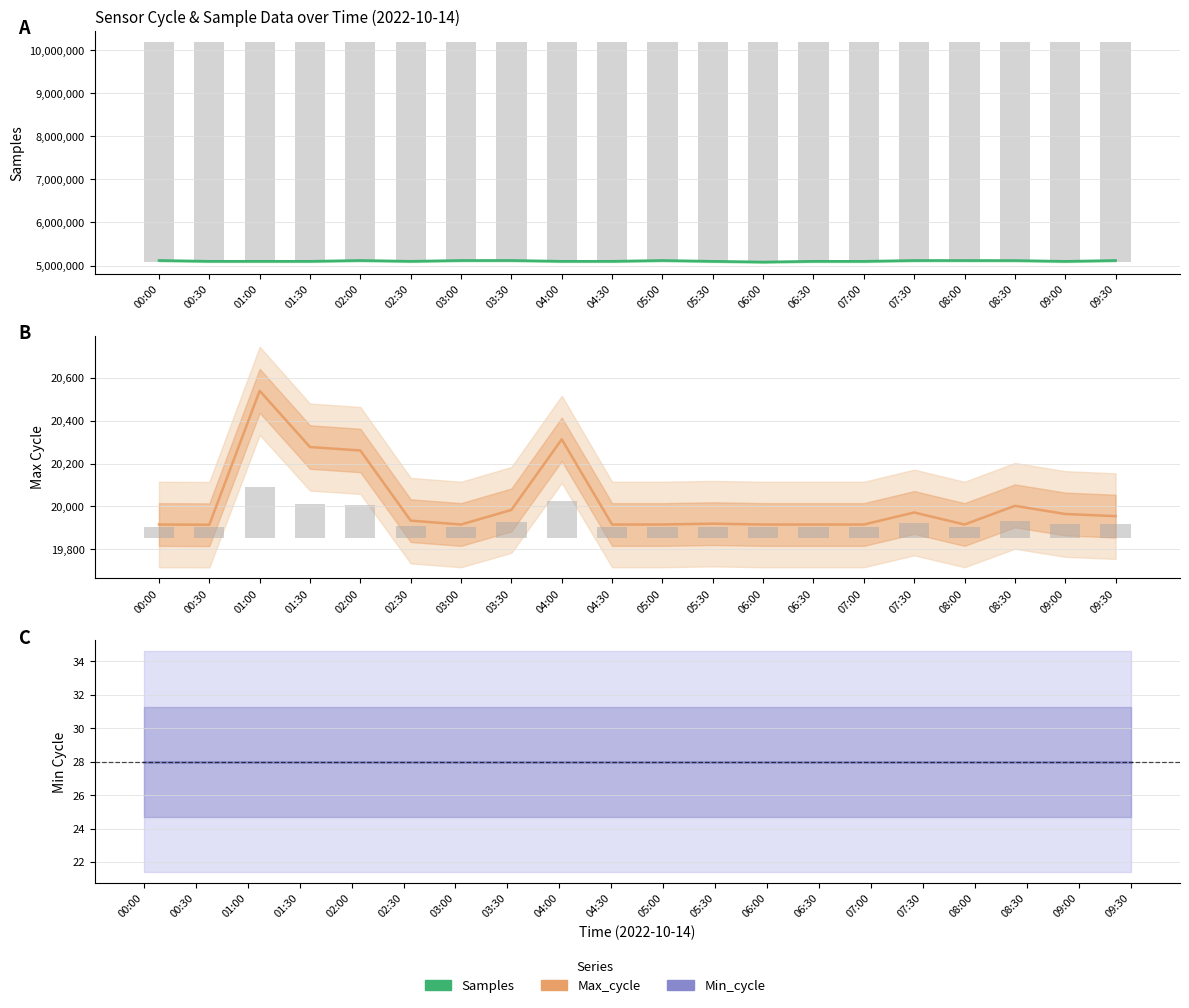

Are the bars horizontal?

No